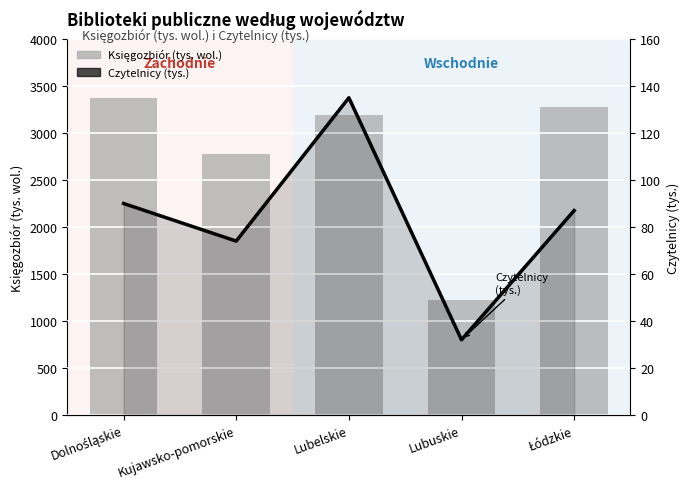

Reading left to right, what are all the values shown in this chart?

Księgozbiór (tys. wol.): 3369.3	2778.1	3188.1	1221.2	3280.9
Czytelnicy (tys.): 90.0	74.0	135.0	32.0	87.0